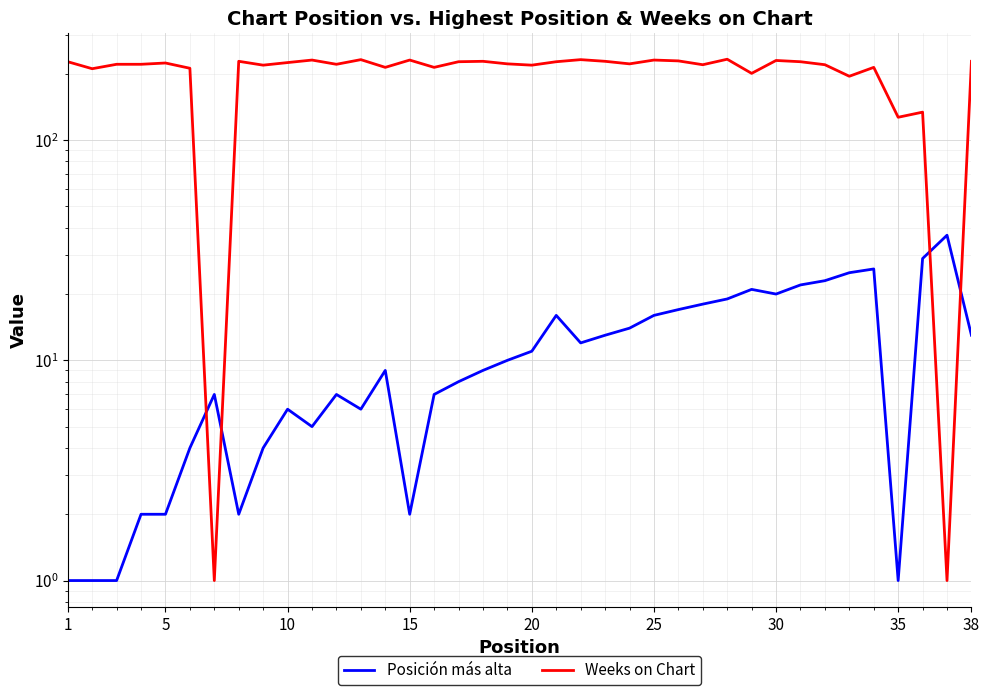

What is the sum of the Weeks on Chart values at 5 and 15?

455